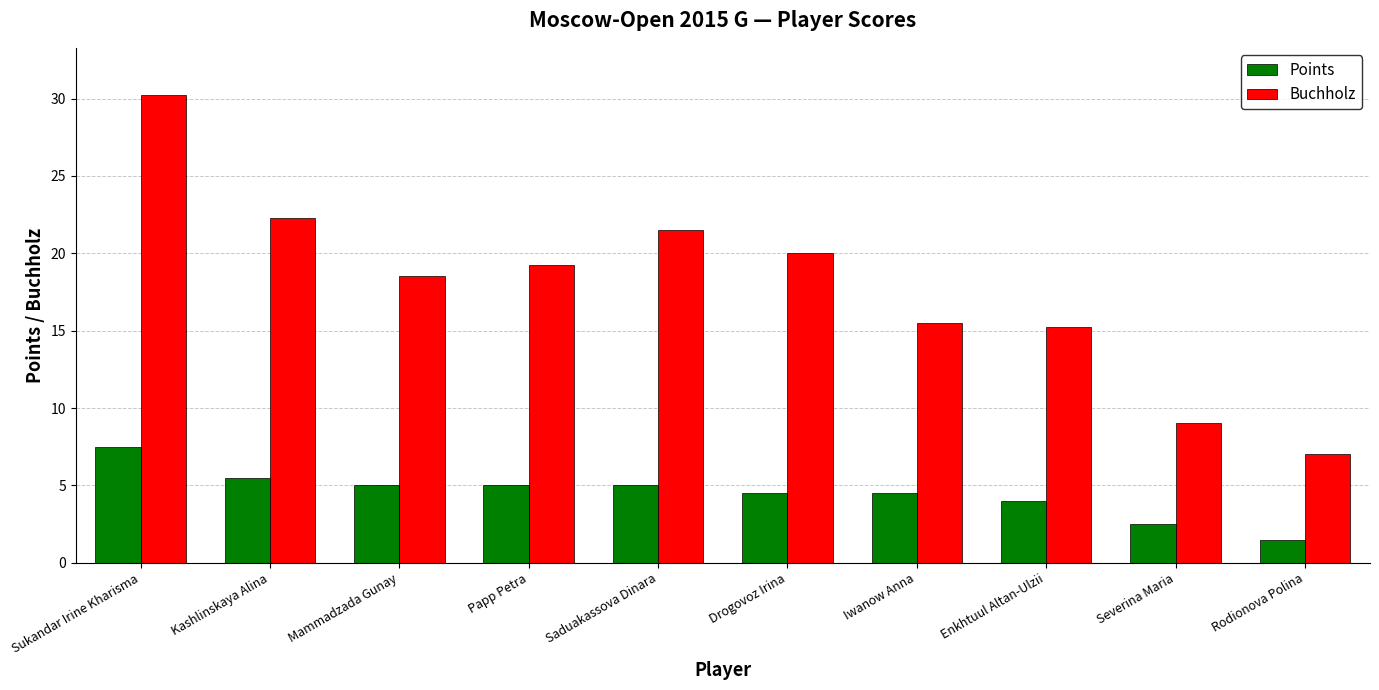

What is the label of the 7th bar from the right?

Papp Petra